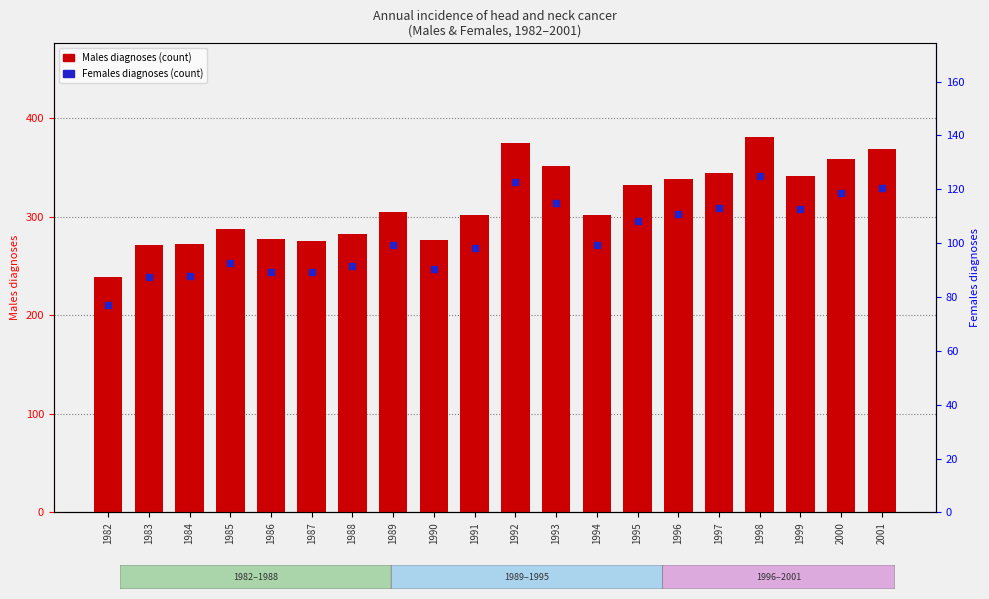

Which series contains the highest Y value?

Males diagnoses